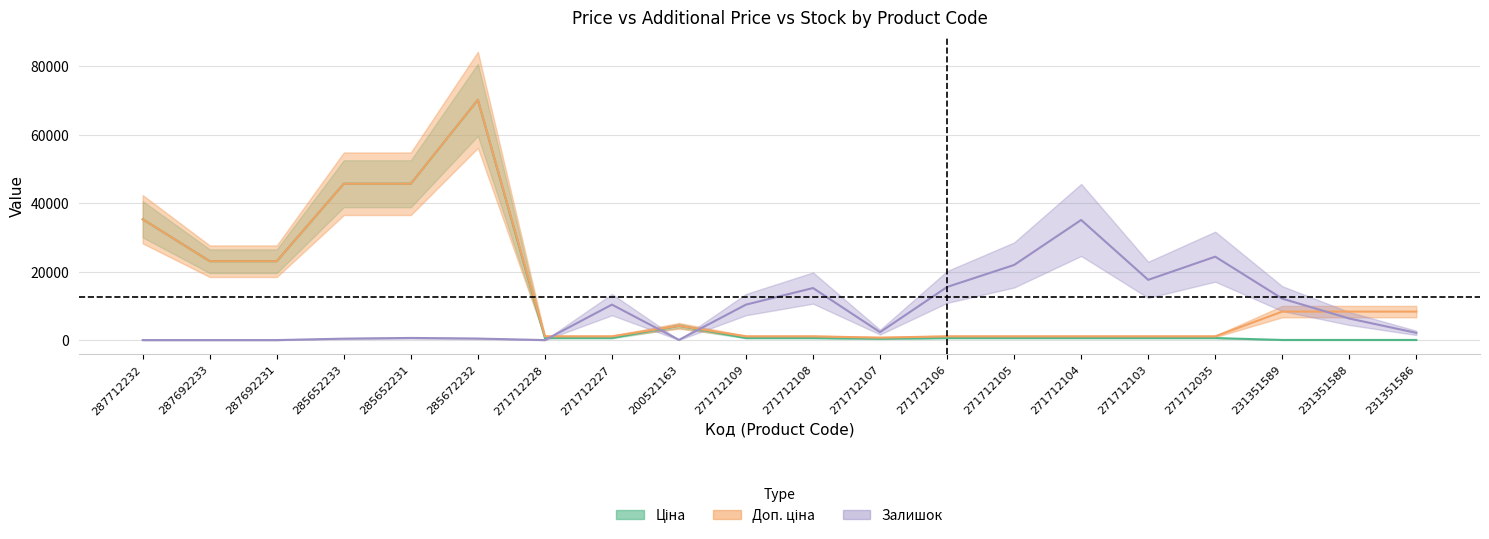

What is the difference between the highest and lowest values at 285672232?

69739.1